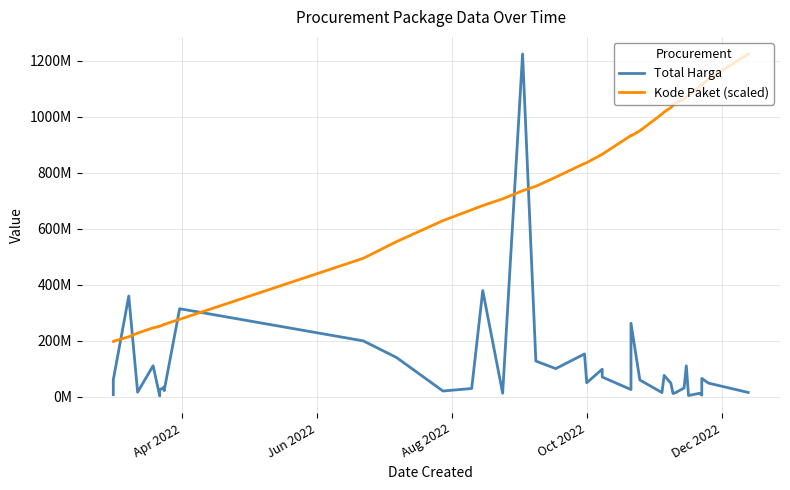

What is the difference between the maximum and second lowest values in the Total Harga series?

1220857000.0